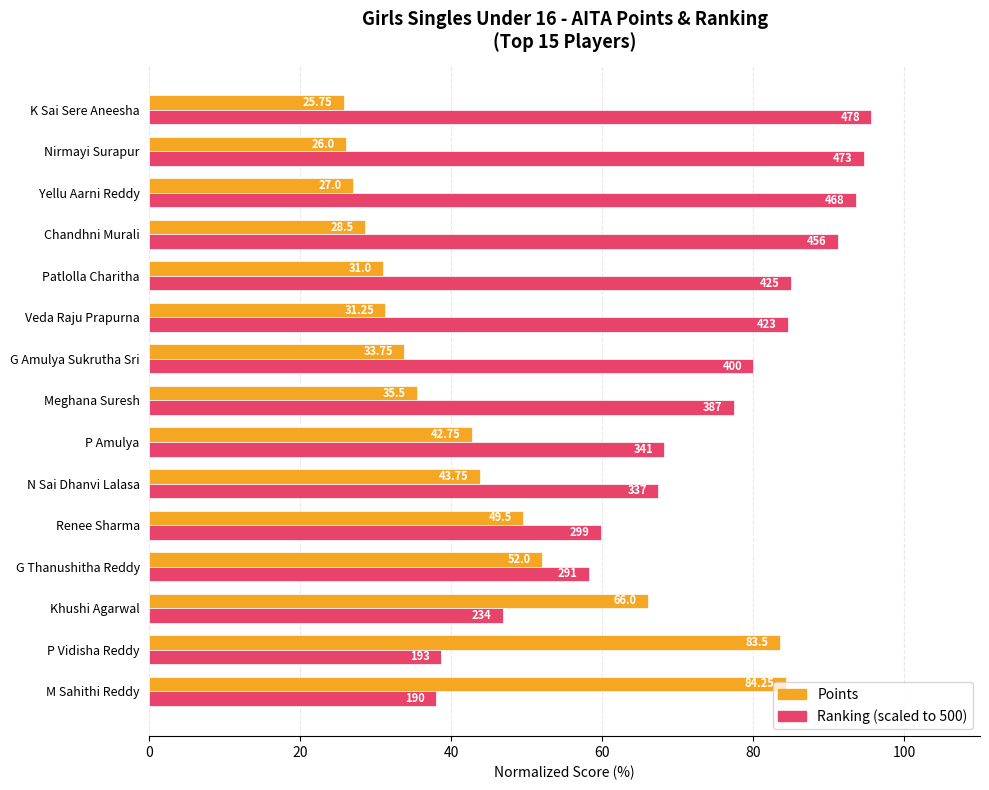

Which label corresponds to the smallest value in the chart?

K Sai Sere Aneesha